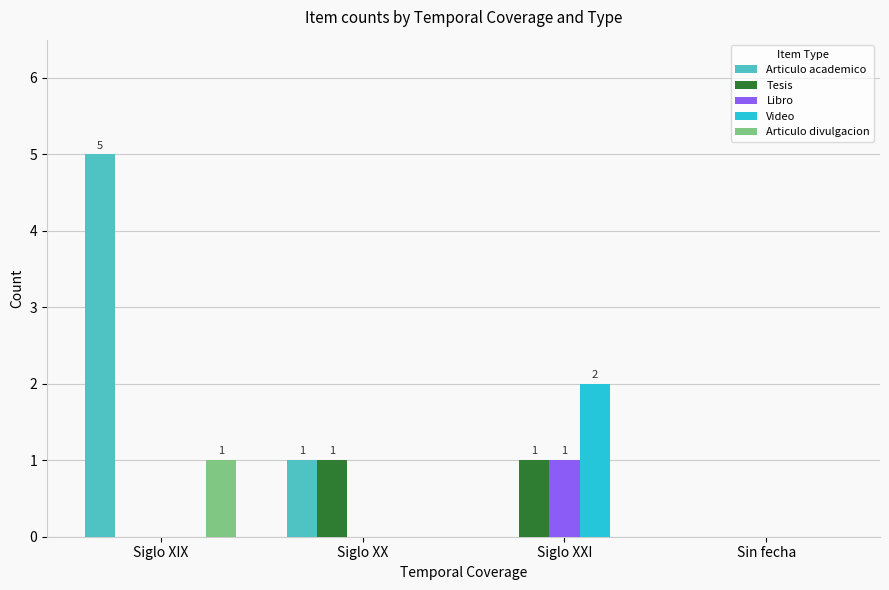

At which label does Articulo academico first exceed 1?

Siglo XIX